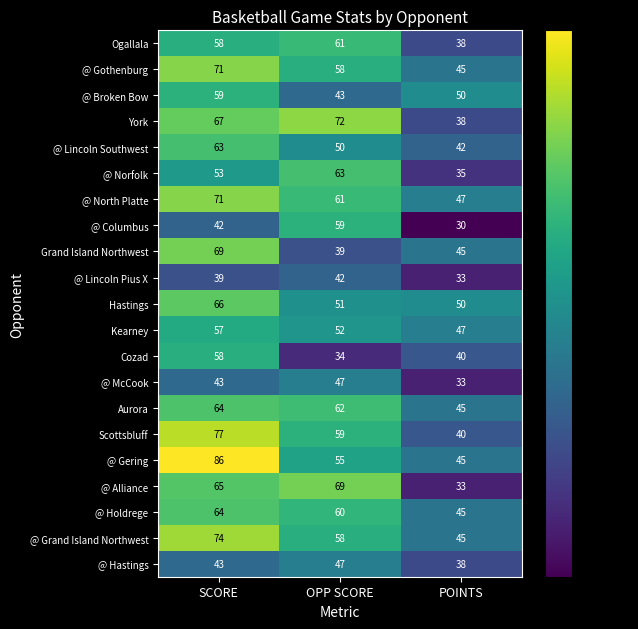

What is the spread (max minus min) of values at SCORE?

47